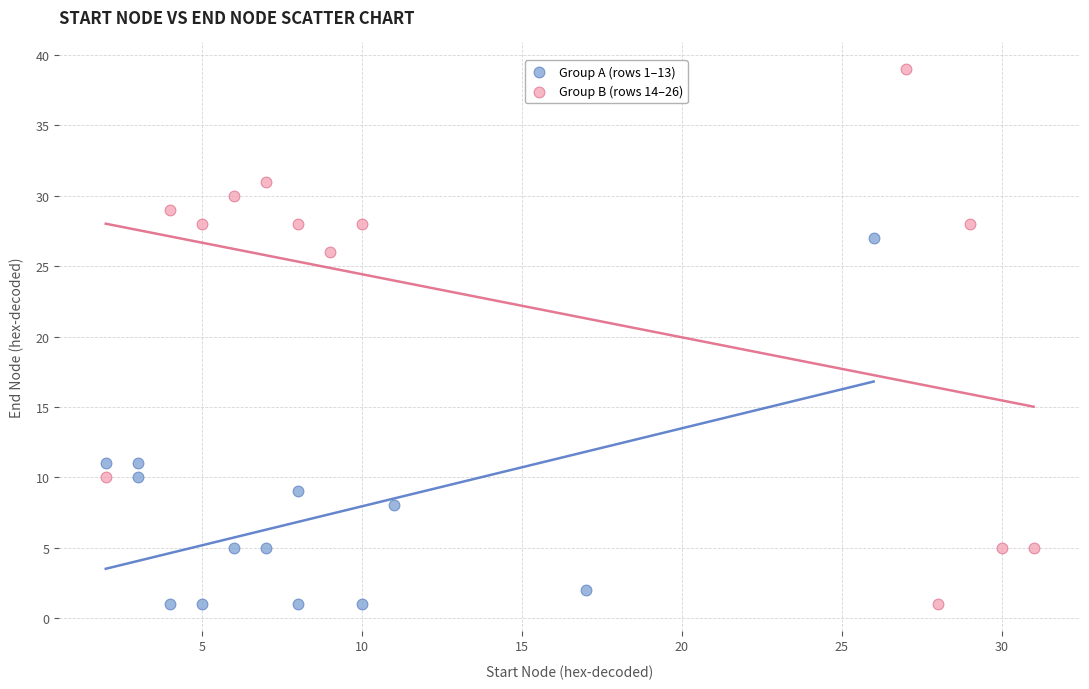

Which series has the largest Y range (max minus min)?

Group B (rows 14–26)